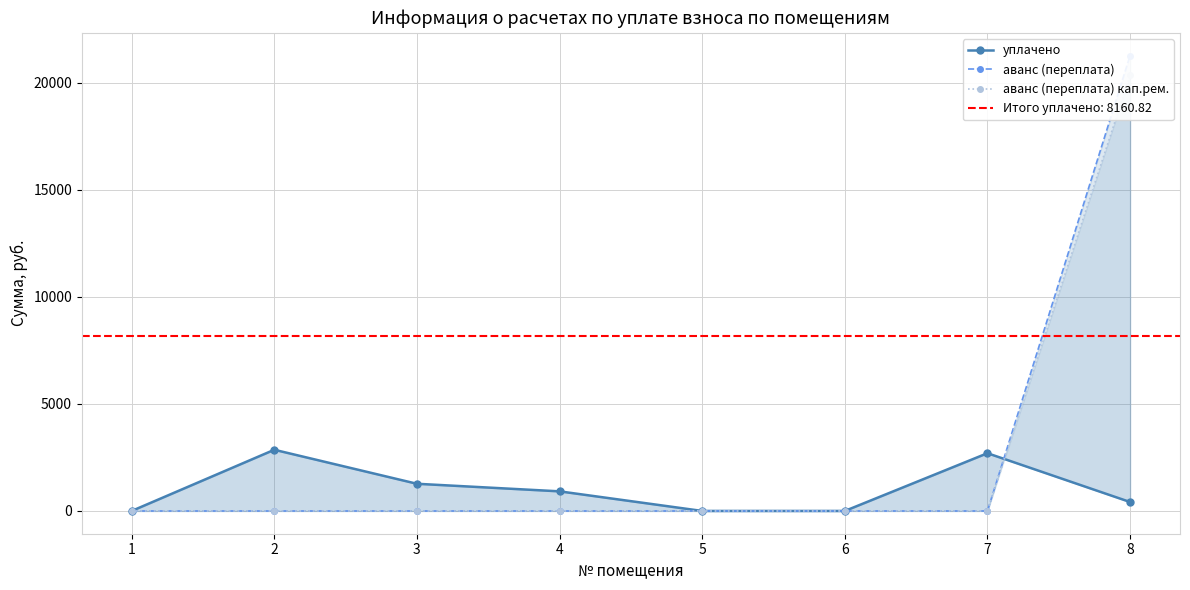

Which series has the widest spread of values?

аванс (переплата)